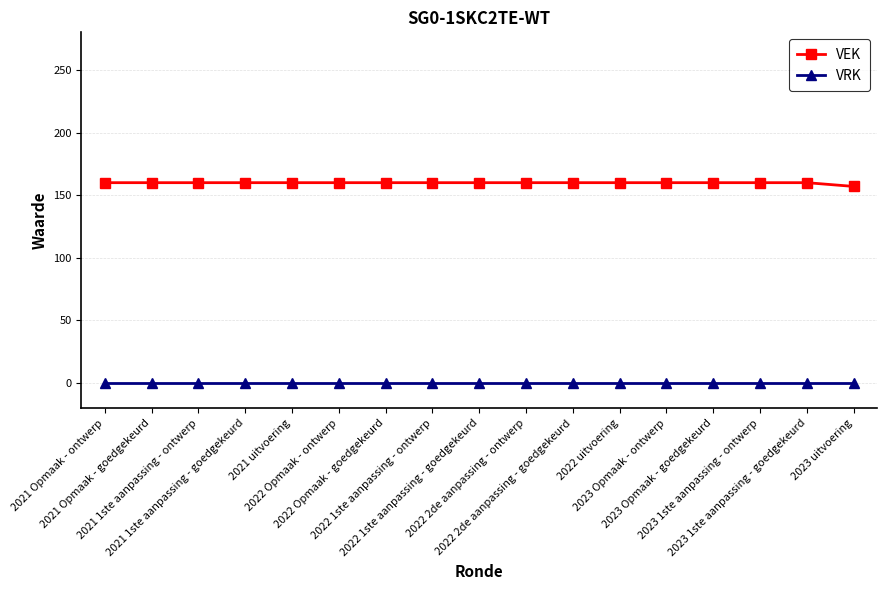

Reading left to right, list all the values displayed in this chart.

VEK: 160	160	160	160	160	160	160	160	160	160	160	160	160	160	160	160	157
VRK: 0	0	0	0	0	0	0	0	0	0	0	0	0	0	0	0	0